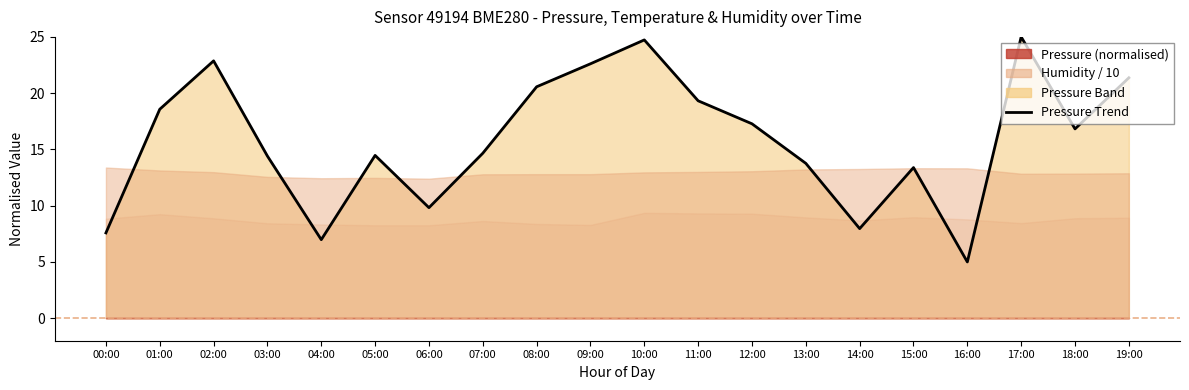

Reading left to right, what are all the values shown in this chart?

00:00=7.6	01:00=18.6	02:00=22.9	03:00=14.4	04:00=7.0	05:00=14.5	06:00=9.8	07:00=14.7	08:00=20.6	09:00=22.6	10:00=24.7	11:00=19.3	12:00=17.3	13:00=13.8	14:00=8.0	15:00=13.4	16:00=5.0	17:00=25.0	18:00=16.8	19:00=21.4